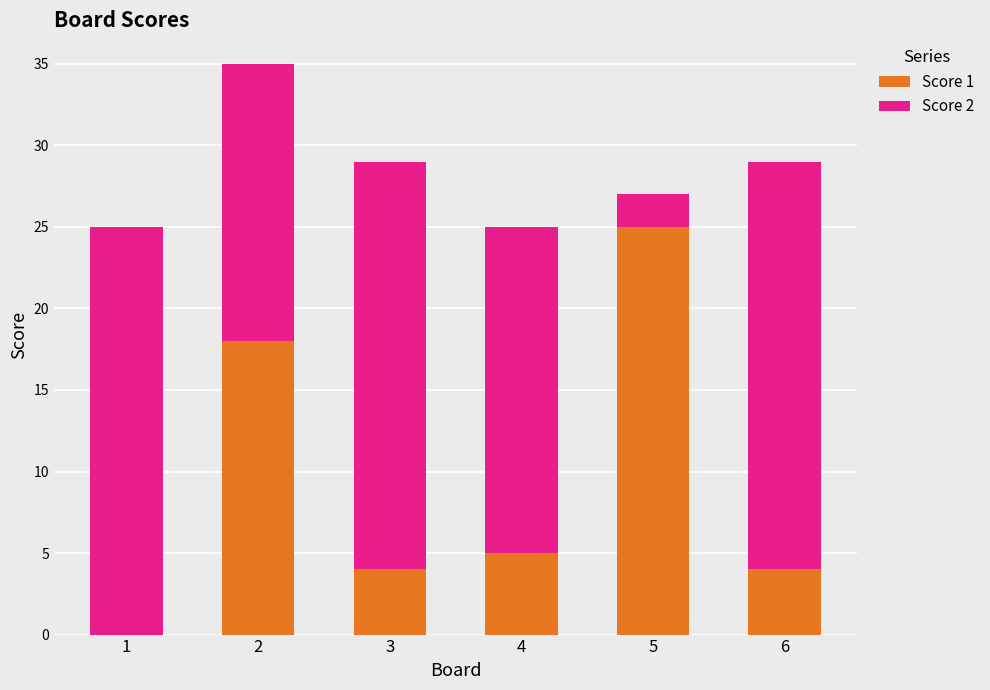

Reading left to right, list the values for the Score 1 series.

1=0	2=18	3=4	4=5	5=25	6=4